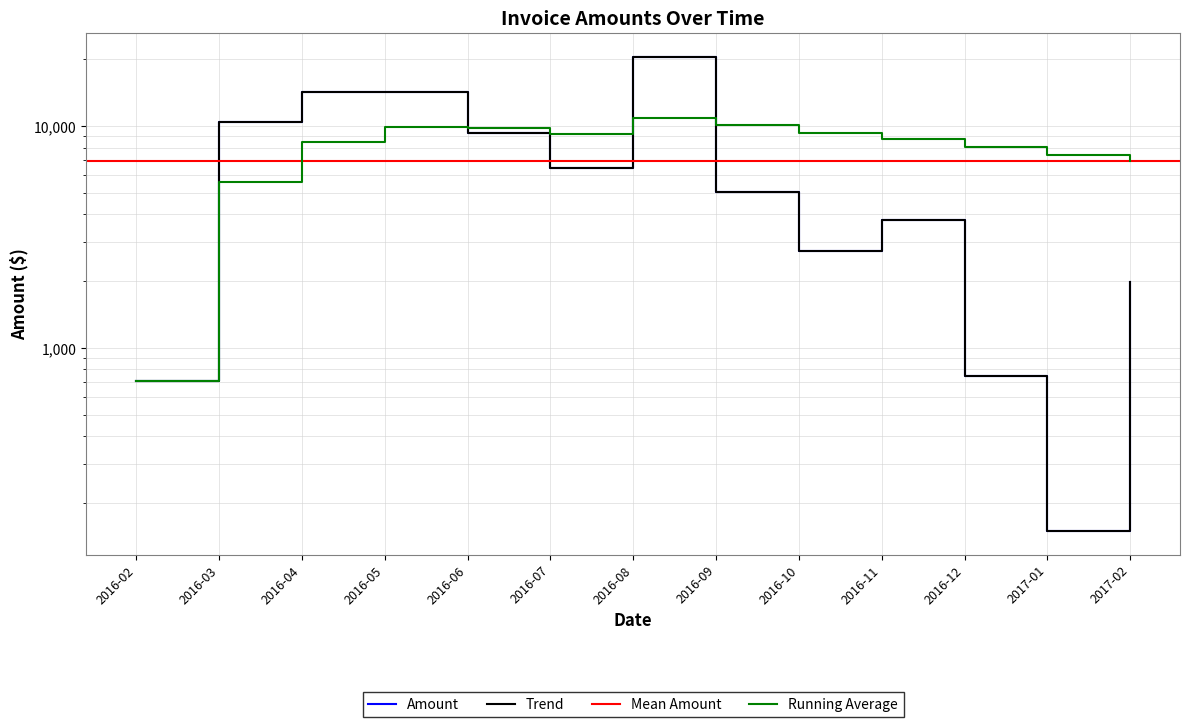

At which category does the chart reach its peak across all series?

2016-08